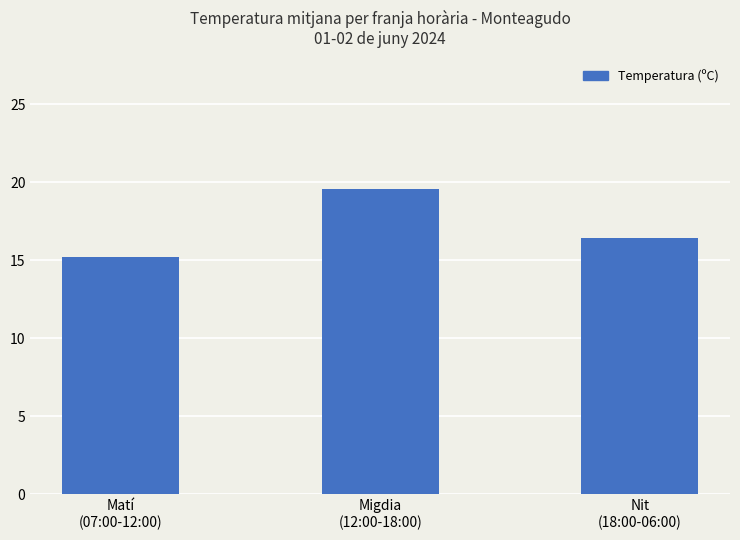

The value at Migdia
(12:00-18:00) is 19.6. True or false?

True